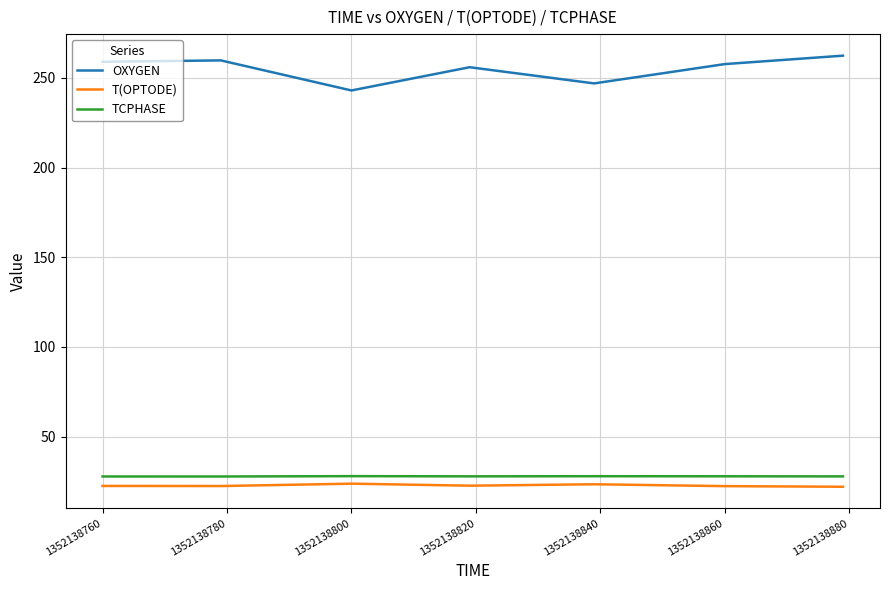

What is the greatest value displayed?

262.4